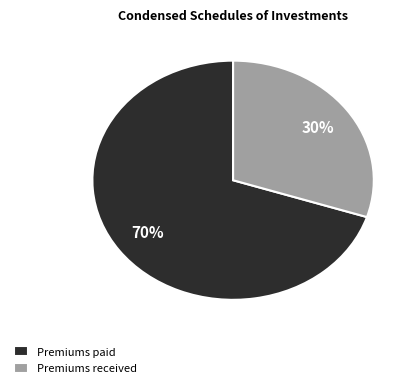

What is the ratio of the value at Premiums received to the value at Premiums paid?

0.4